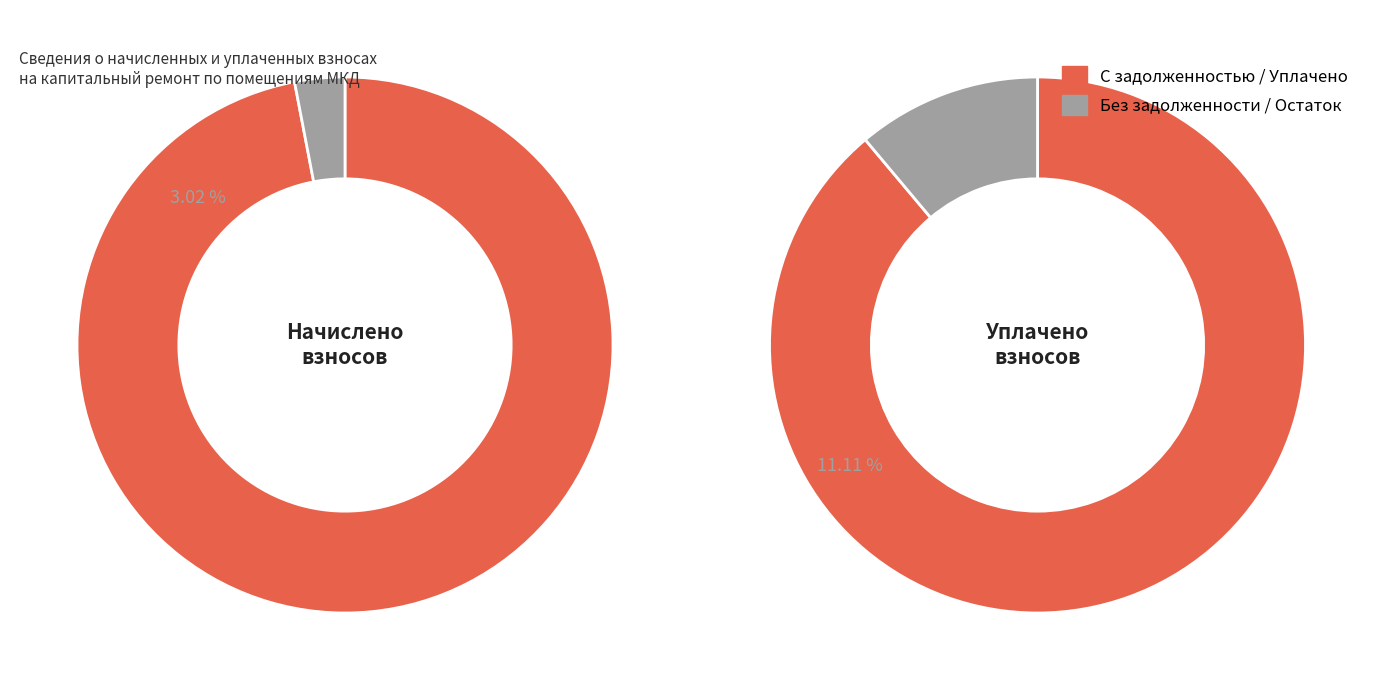

True or false: 8 accounts for 2% of the total.

False